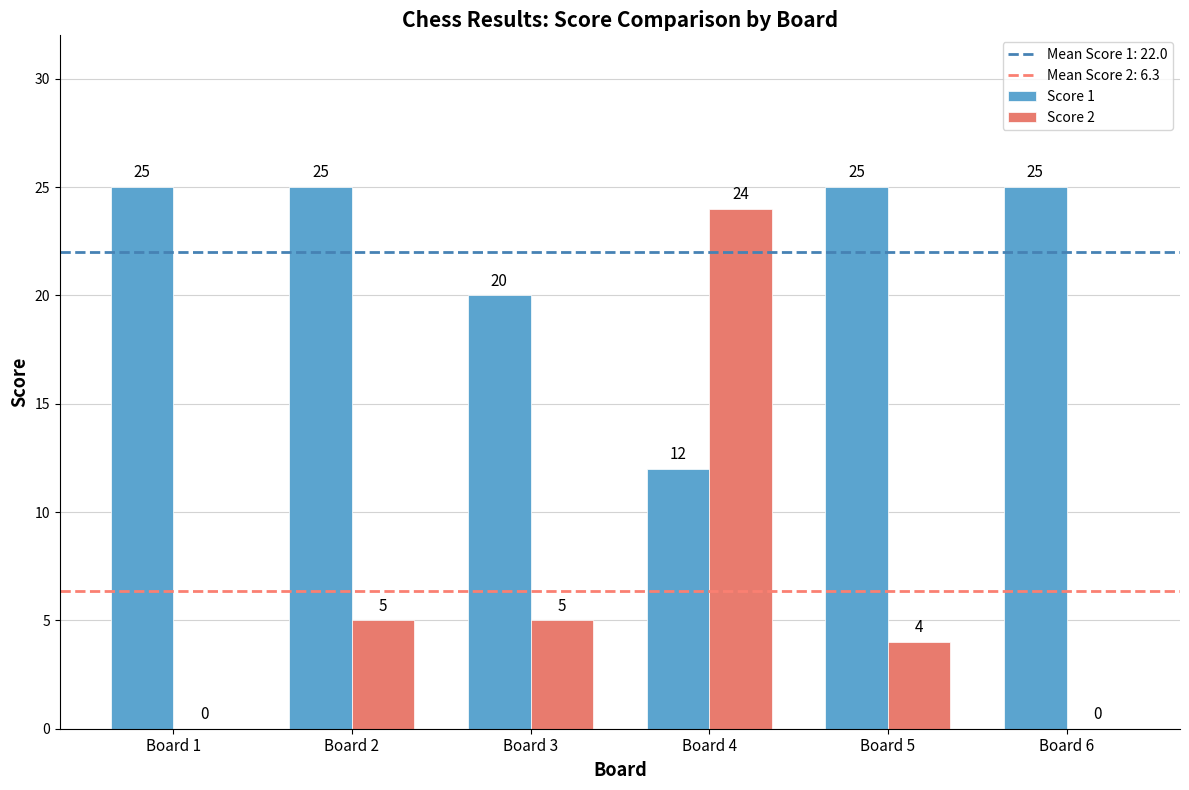

How many groups of bars are there?

6